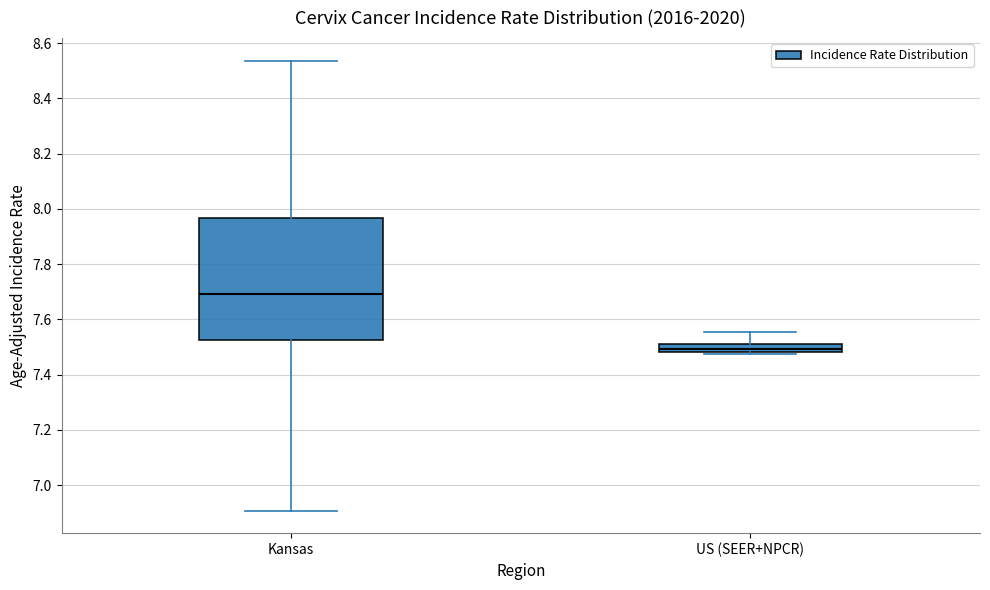

Reading left to right, transcribe this box plot: for each box, give where its median line is, the range the box spans, and where its two whiskers end, as read against the y-axis. The values are not printed on the chart, so give them approximately, as read against the axis.

Kansas: median 7.70, box 7.52 to 7.96, whiskers 6.90 to 8.54
US (SEER+NPCR): median 7.50, box 7.48 to 7.52, whiskers 7.48 to 7.56